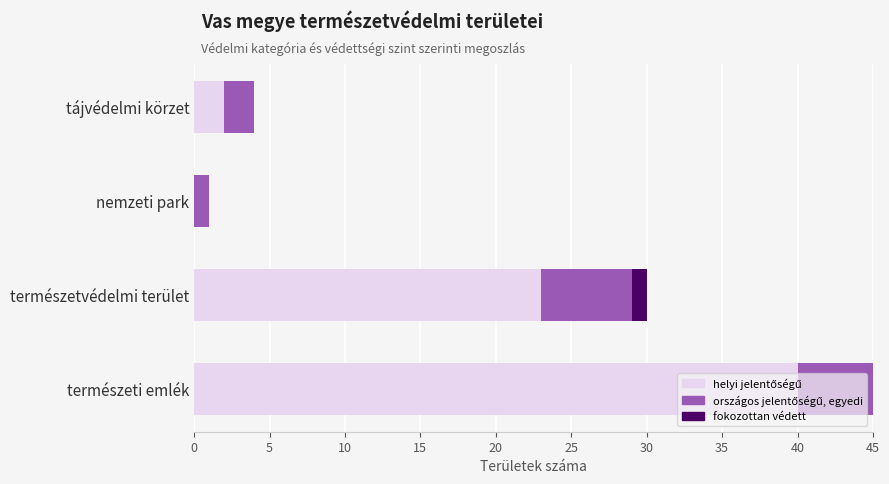

At which category is the sum across all series the highest?

természeti emlék